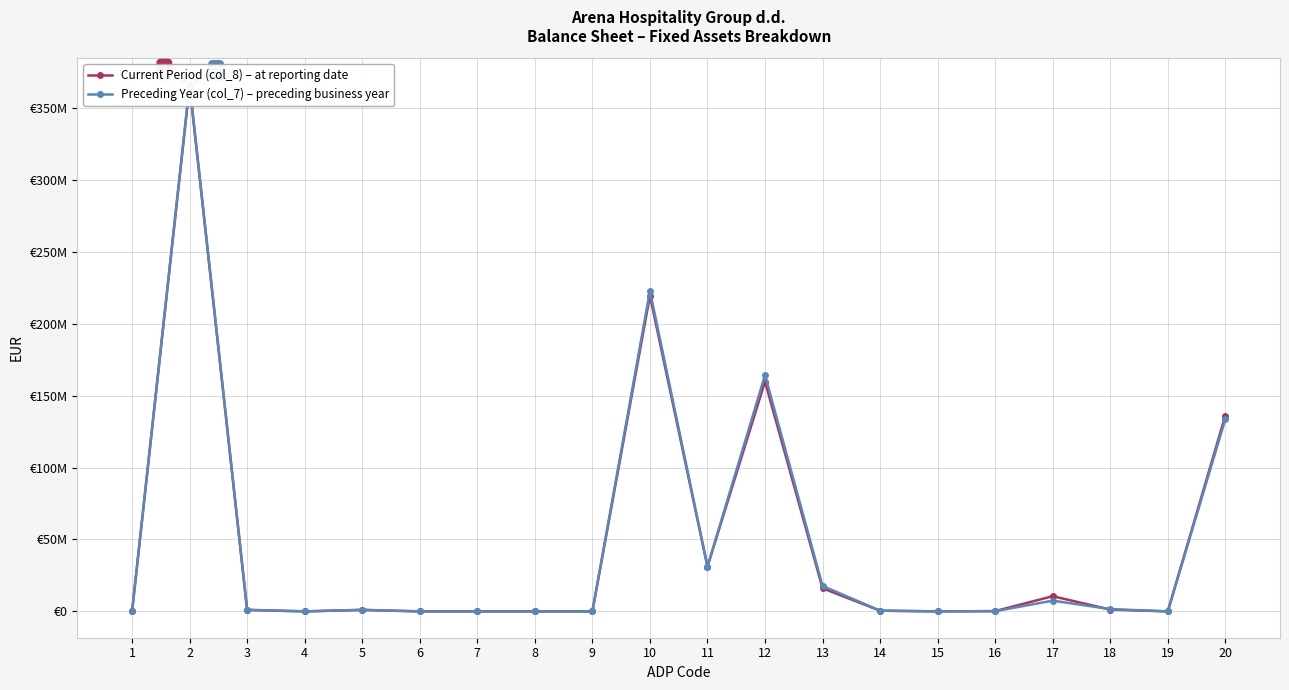

Reading left to right, transcribe all the data shown in this chart.

Current Period (col_8) – at reporting date: 1=0	2=365179208	3=1014440	4=0	5=1014440	6=0	7=0	8=0	9=0	10=219437059	11=31135061	12=159772160	13=16086216	14=463749	15=0	16=186437	17=10549418	18=1244018	19=0	20=136139370
Preceding Year (col_7) – preceding business year: 1=0	2=366155658	3=1080349	4=0	5=1080349	6=0	7=0	8=0	9=0	10=222803747	11=31154750	12=164278552	13=17665663	14=512234	15=0	16=151293	17=7460929	18=1580326	19=0	20=133683223